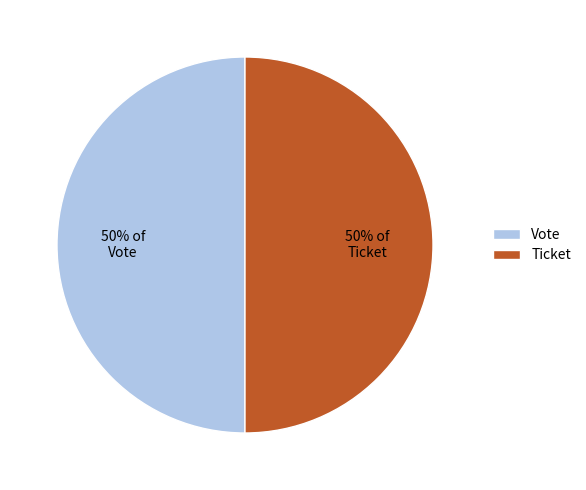

To the nearest percent, what is the combined percentage of Ticket and Vote?

100%